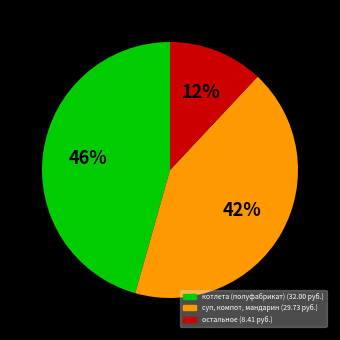

Is there any slice that represents more than half of the pie?

No